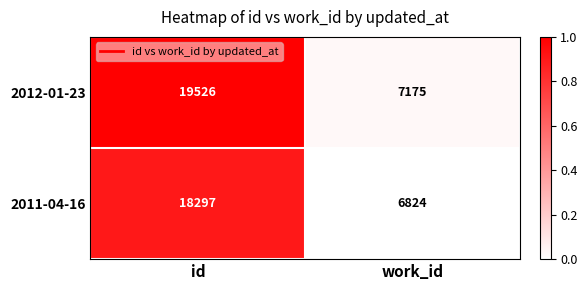

Which series has the largest range (max minus min)?

2012-01-23